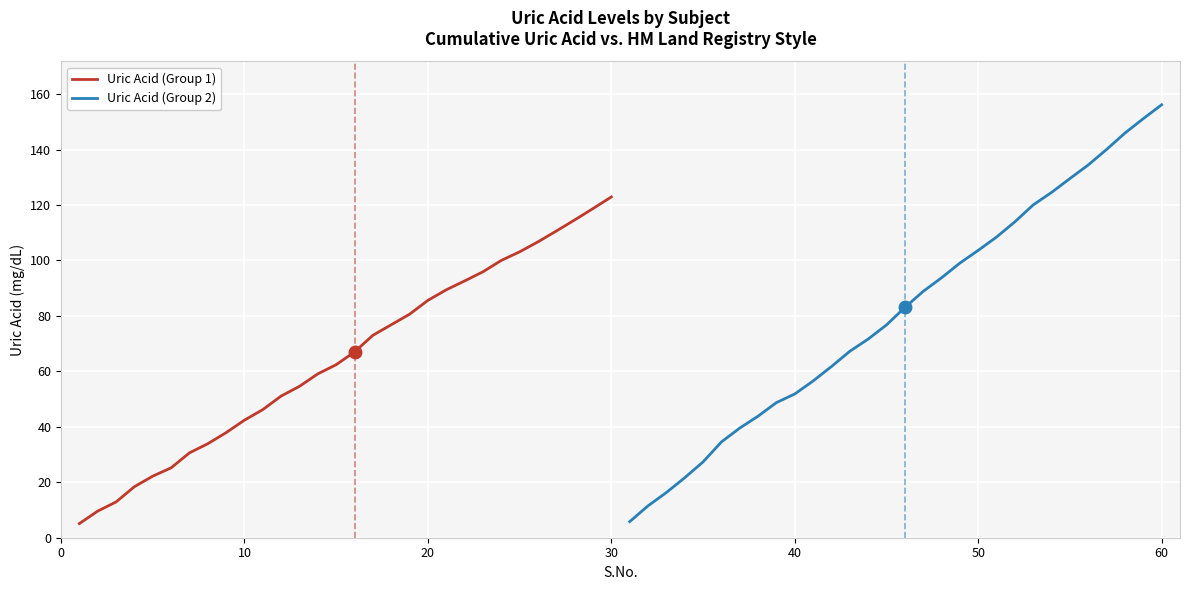

What is the maximum value for Uric Acid (Group 1)?

122.9